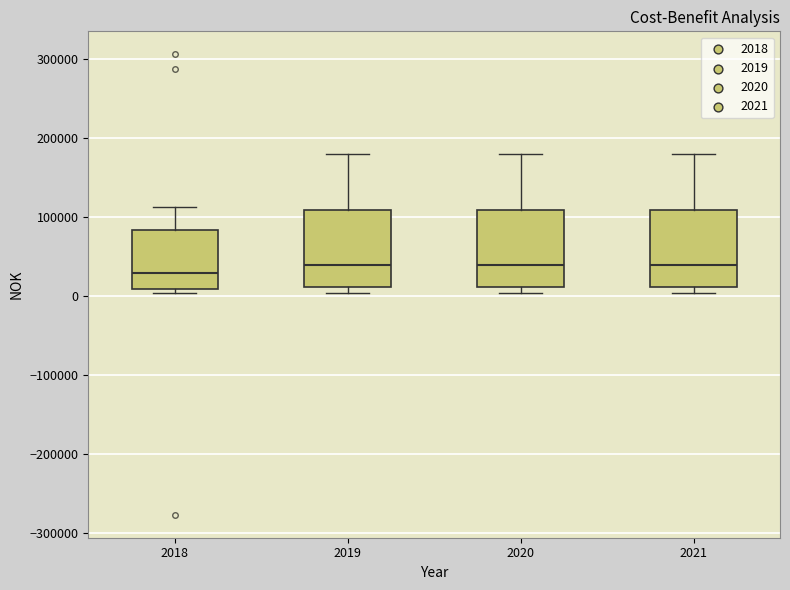

Where does the median line of the box at x = 2020 sit on the y-axis? The values are not printed on the chart, so give them approximately, as read against the axis.

40000